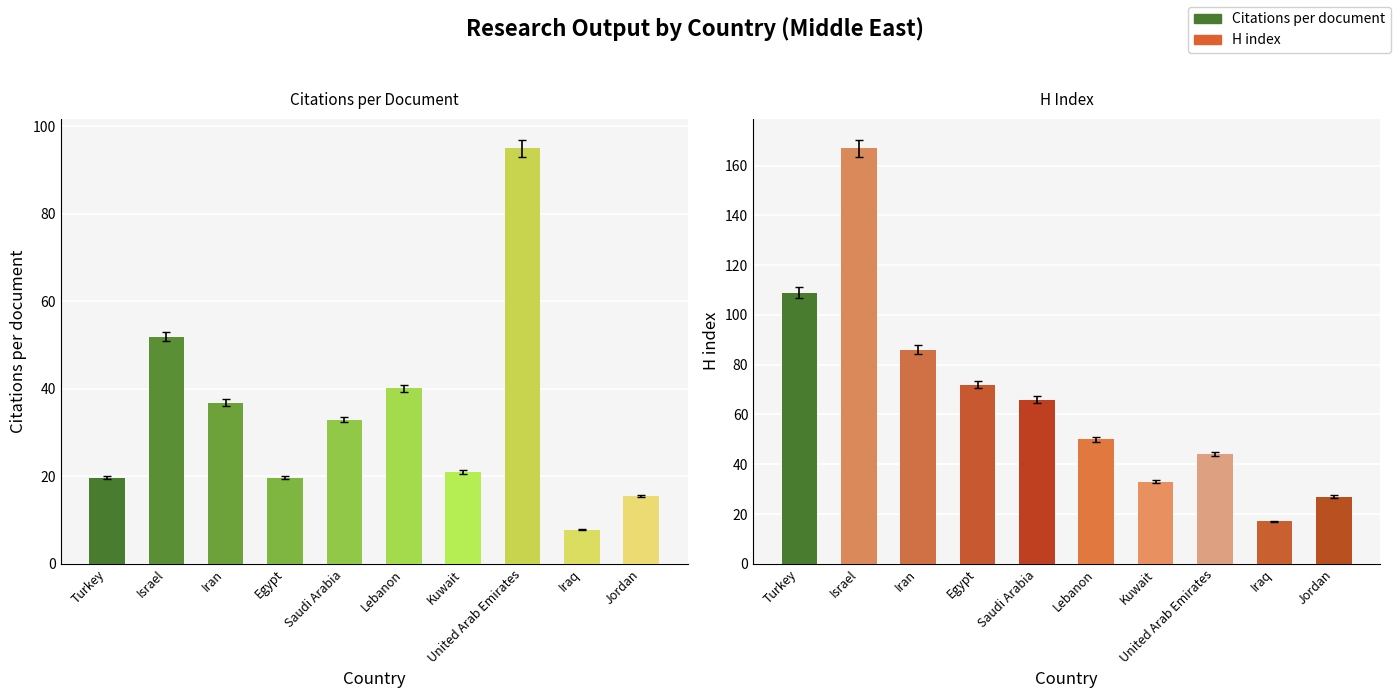

What is the maximum value shown in the chart?

167.0